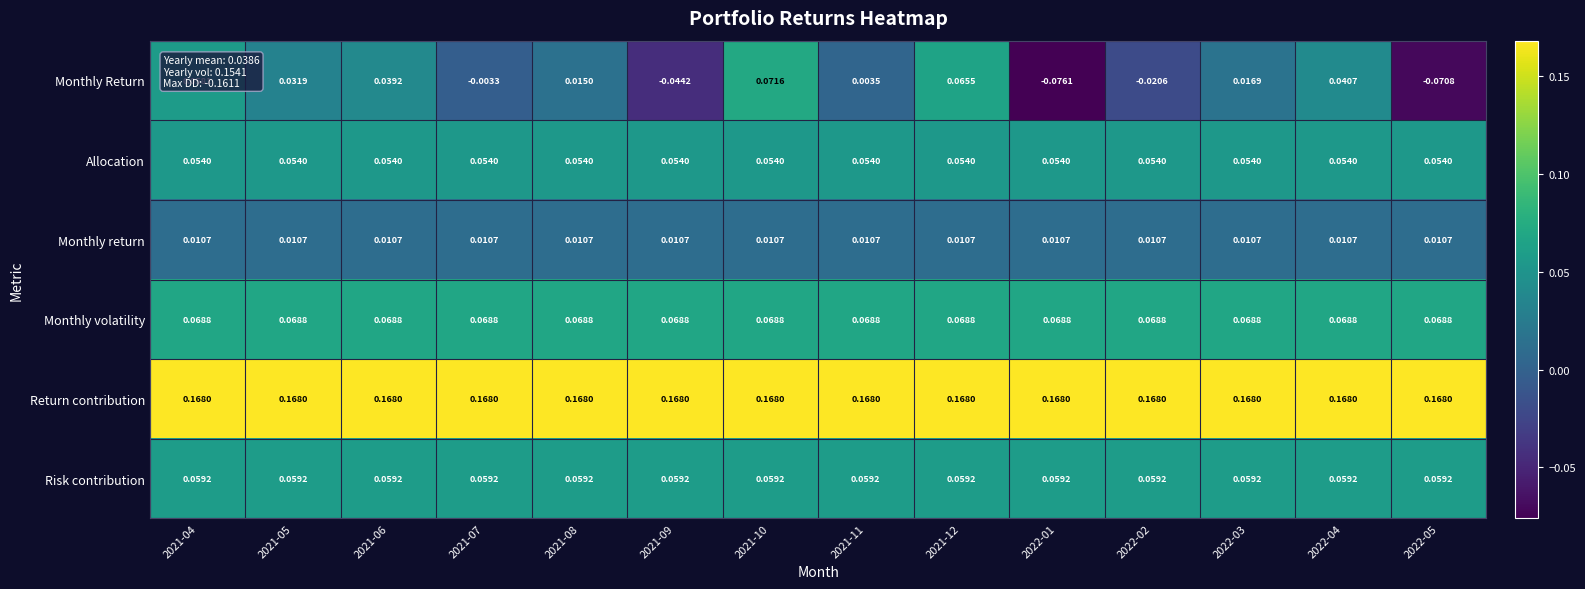

Rank the series at 2021-12 from lowest to highest value.

Monthly return, Allocation, Risk contribution, Monthly Return, Monthly volatility, Return contribution